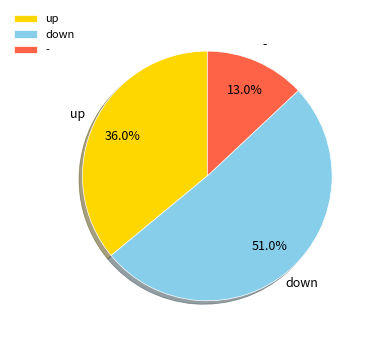

Which category has the smallest portion of the pie?

-